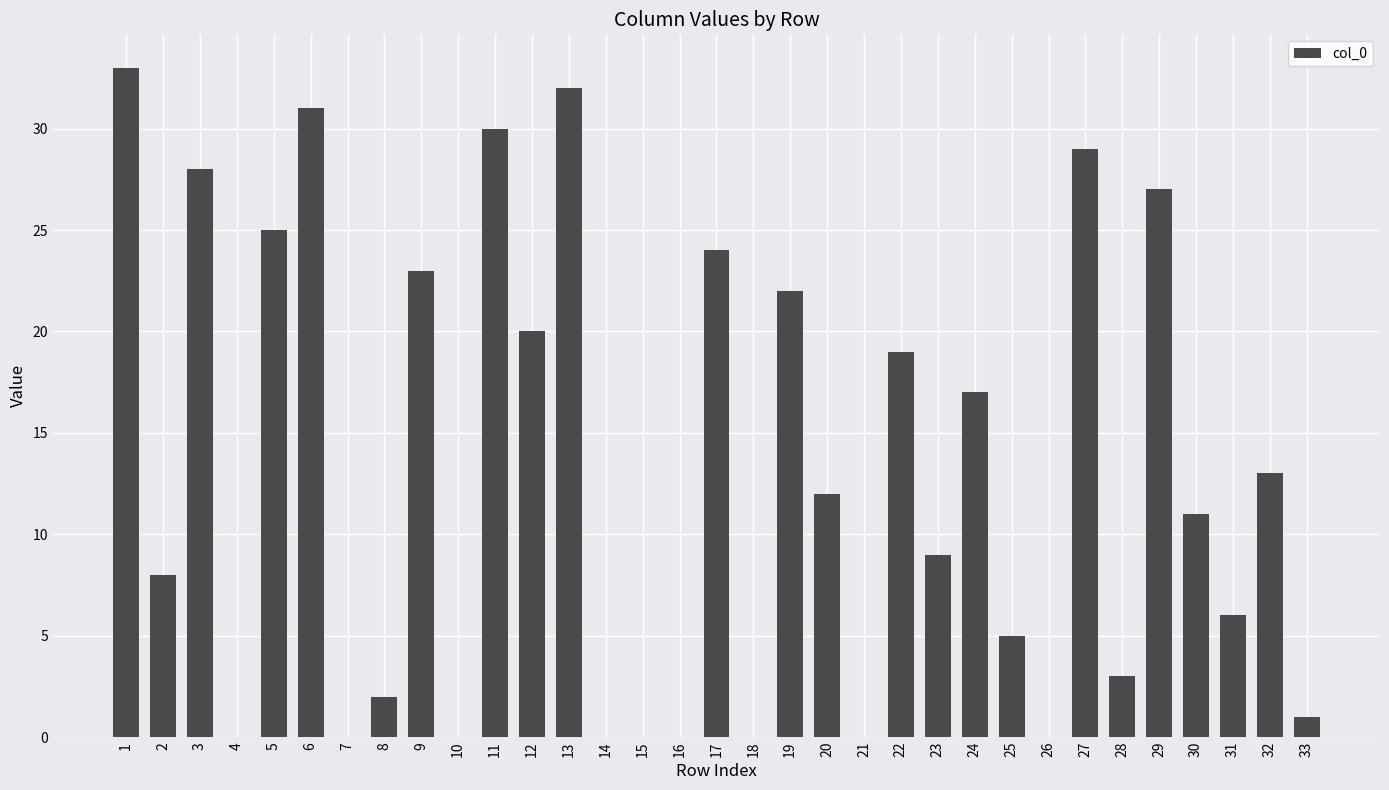

Does the chart contain stacked bars?

No